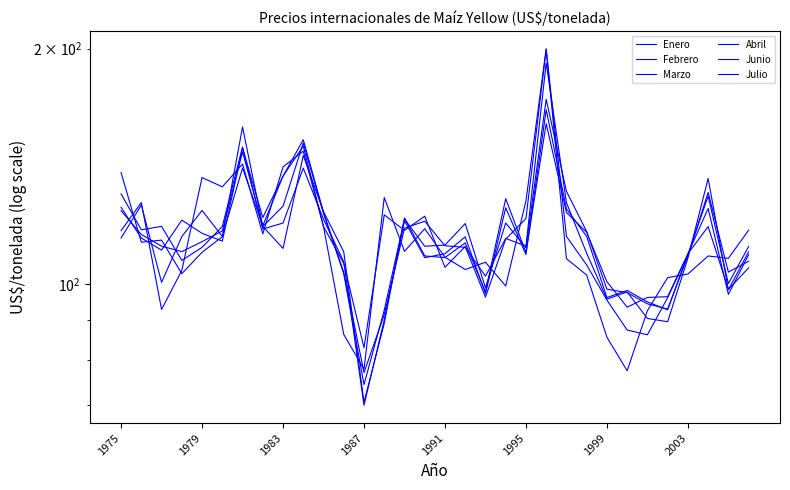

Is the value of Marzo at 1995 greater than the value of Enero at 1995?

Yes